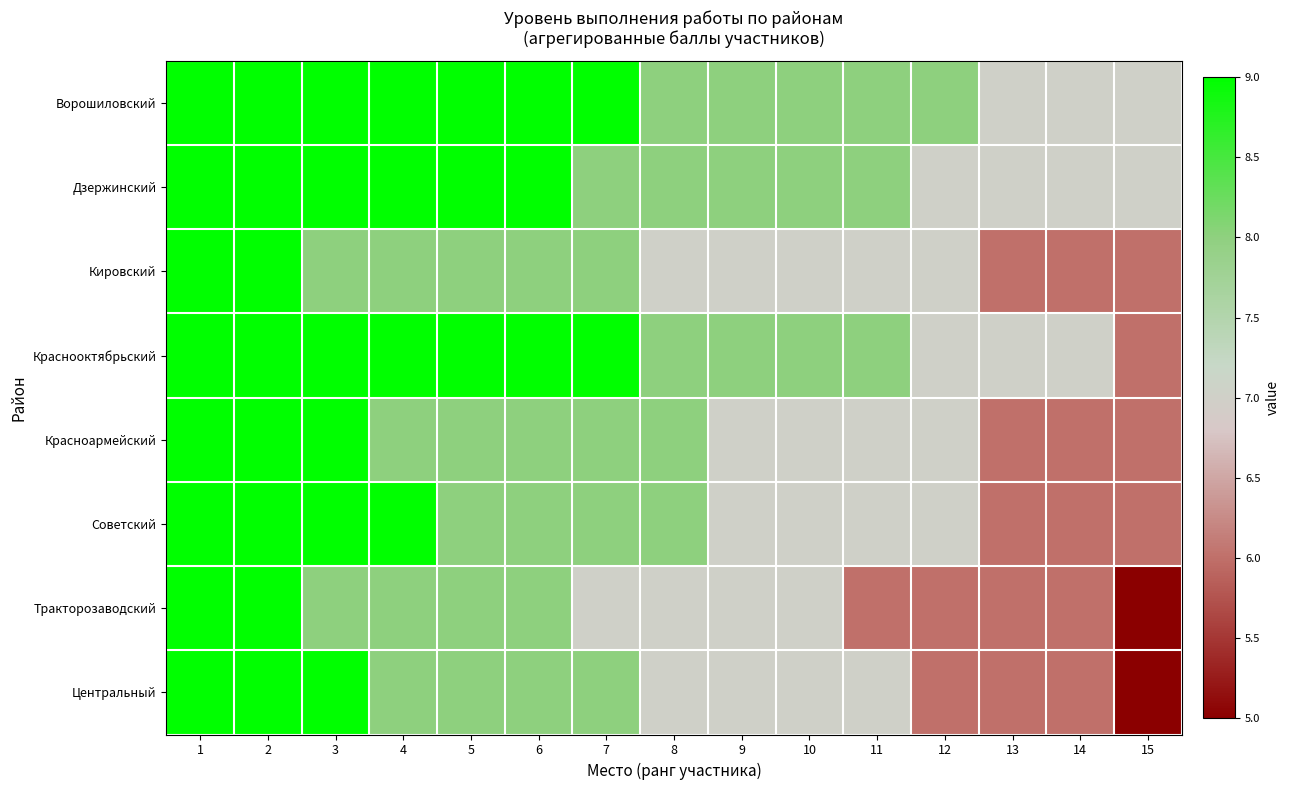

How many data points does each series have?

15